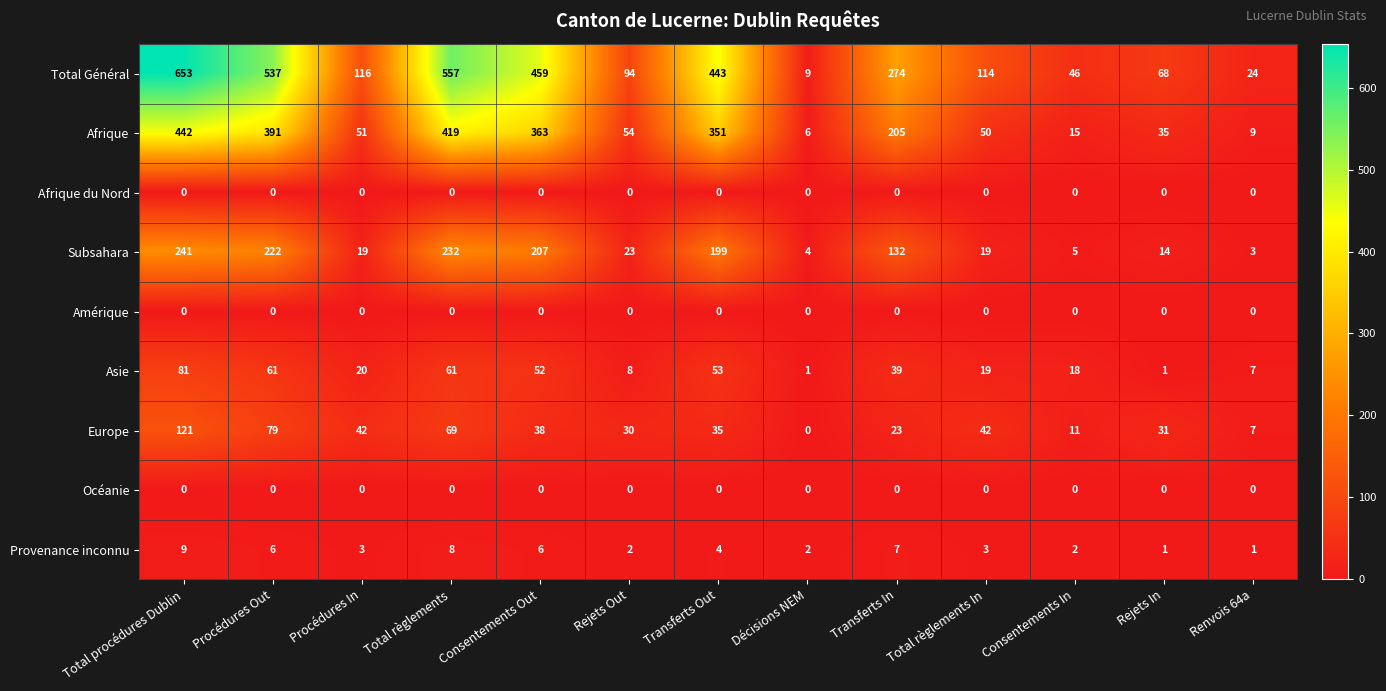

How many Provenance inconnu values are between 2 and 6?

8